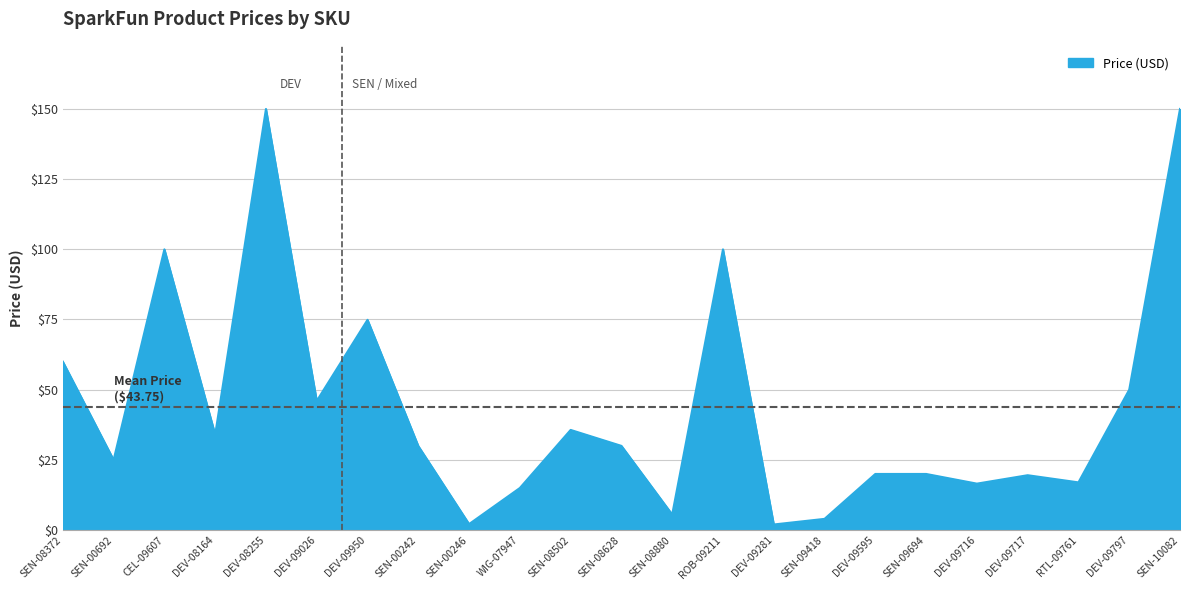

What is the difference between the second highest and second lowest values?

147.8